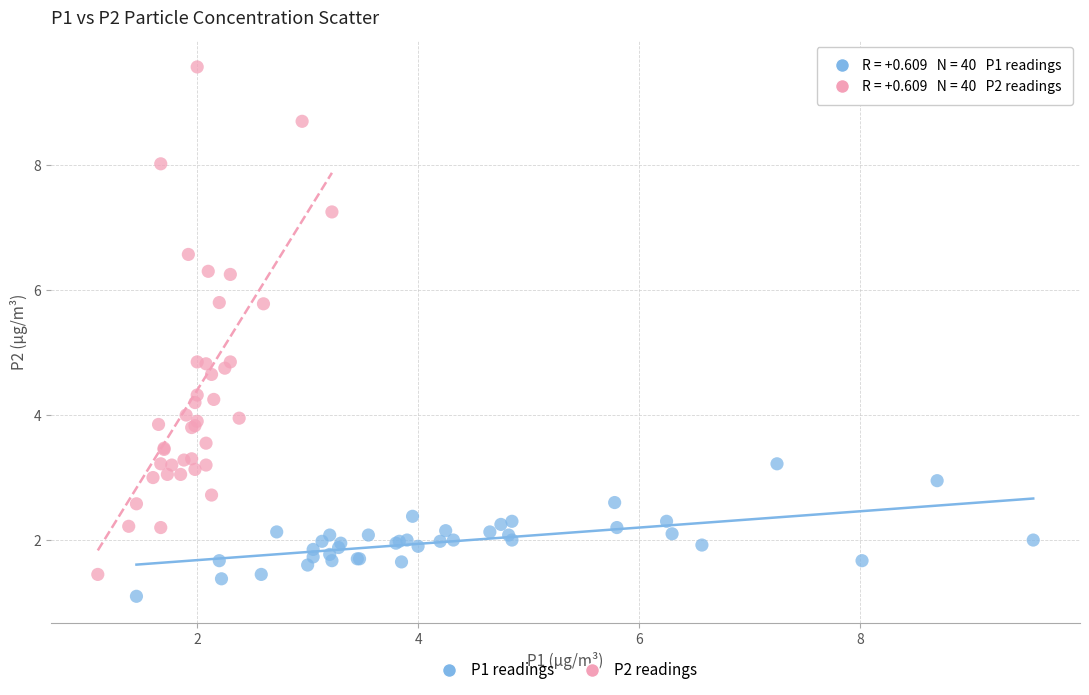

Which series reaches the maximum Y coordinate?

P2 readings